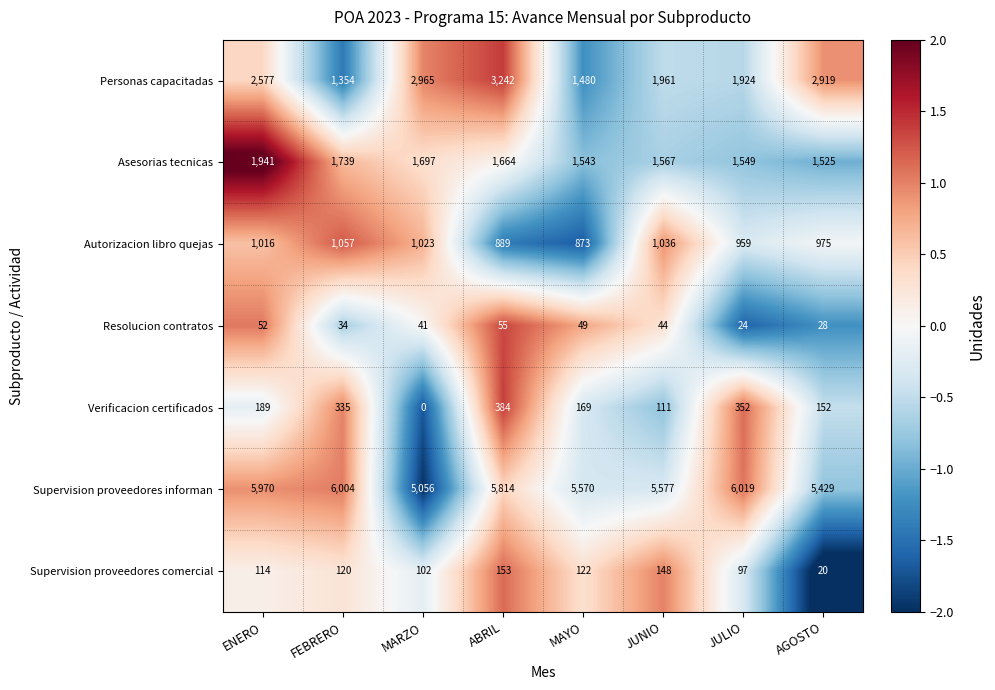

True or false: Personas capacitadas has a value of 1354 at FEBRERO.

True